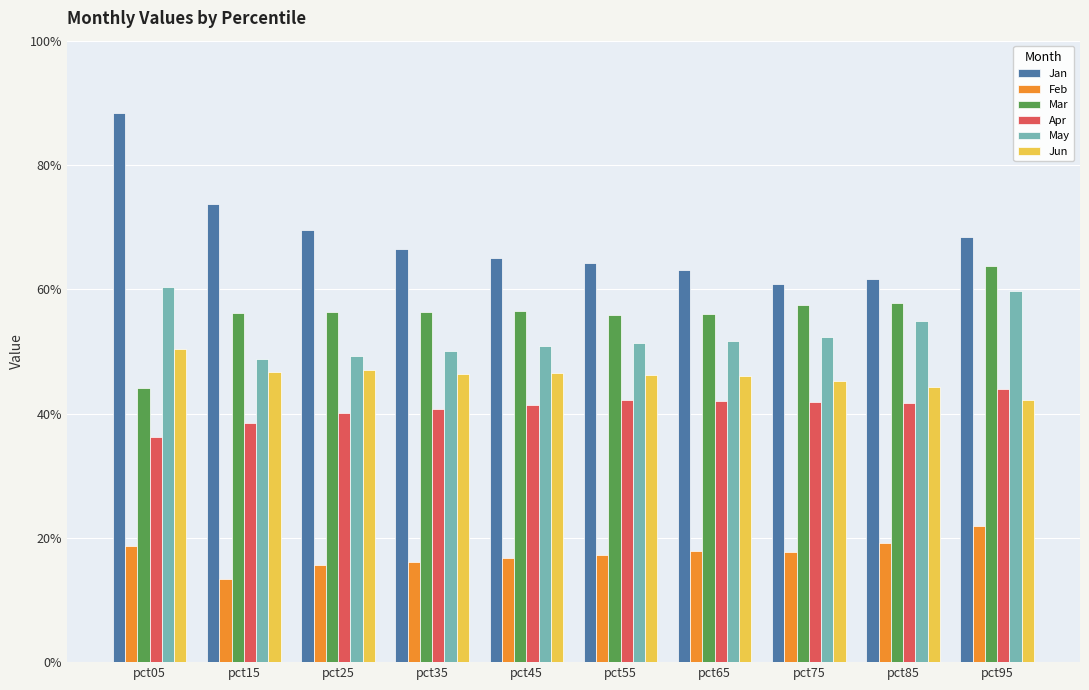

What is the value of the Feb bar at the 2nd from the left?

0.1